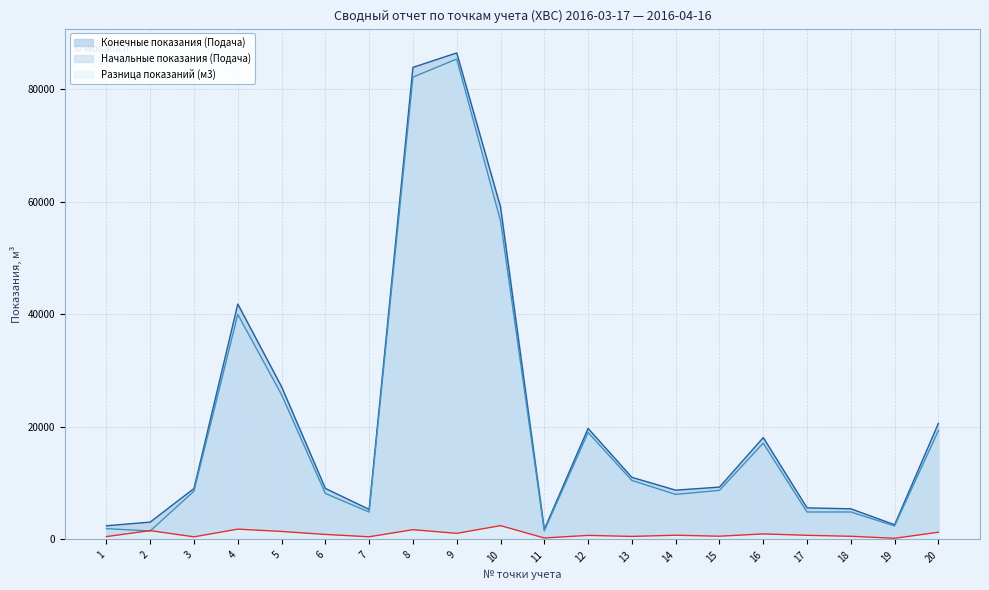

The Разница показаний (м3) series shows 799.9 at 3. True or false?

False